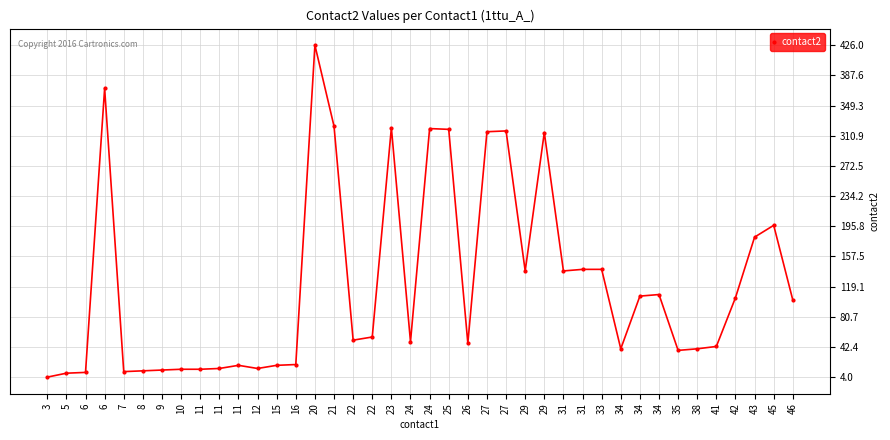

How many categories are shown in the chart?

40